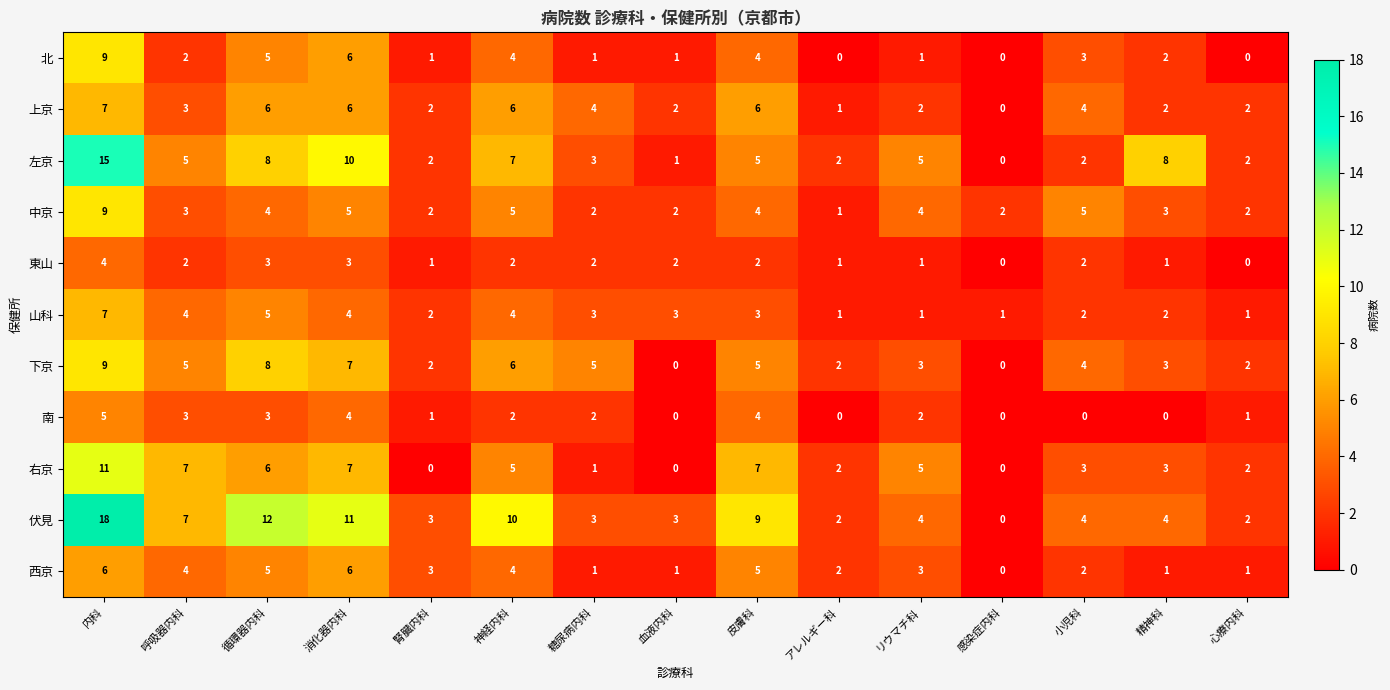

What is the sum of all 右京 values?

59